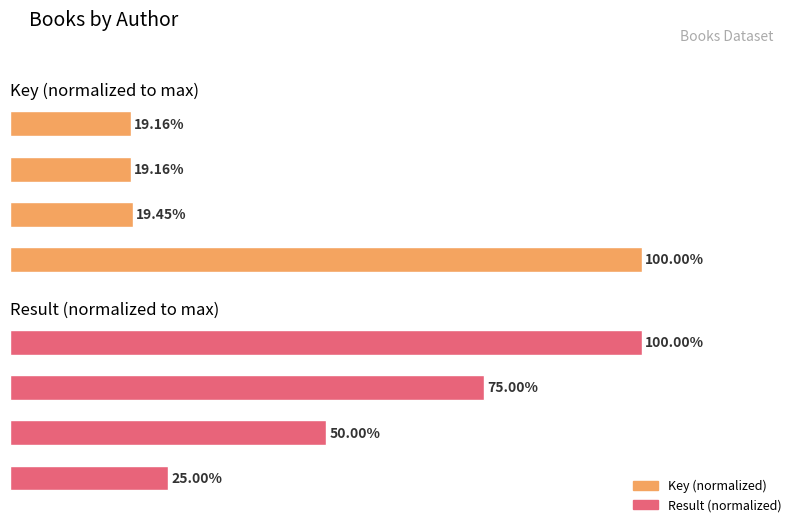

Rank the series by their average value, from highest to lowest.

Result (normalized), Key (normalized)